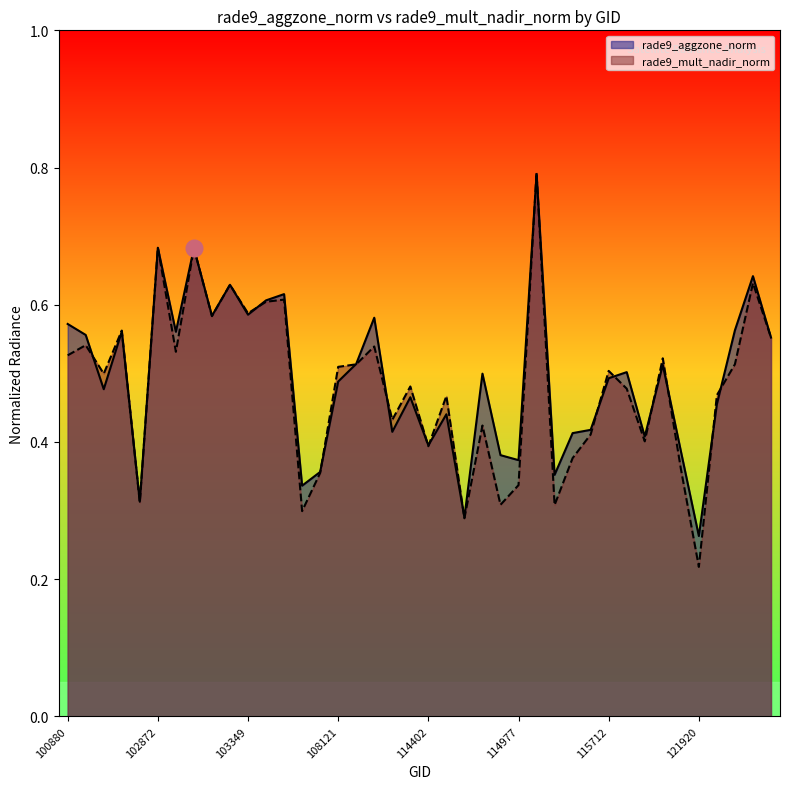

Reading left to right, list all the values displayed in this chart.

rade9_aggzone_norm: 0.6	0.6	0.5	0.6	0.3	0.7	0.6	0.7	0.6	0.6	0.6	0.6	0.6	0.3	0.4	0.5	0.5	0.6	0.4	0.5	0.4	0.4	0.3	0.5	0.4	0.4	0.8	0.4	0.4	0.4	0.5	0.5	0.4	0.5	0.4	0.3	0.5	0.6	0.6	0.6
rade9_mult_nadir_norm: 0.5	0.5	0.5	0.6	0.3	0.7	0.5	0.7	0.6	0.6	0.6	0.6	0.6	0.3	0.4	0.5	0.5	0.5	0.4	0.5	0.4	0.5	0.3	0.4	0.3	0.3	0.8	0.3	0.4	0.4	0.5	0.5	0.4	0.5	0.4	0.2	0.5	0.5	0.6	0.6